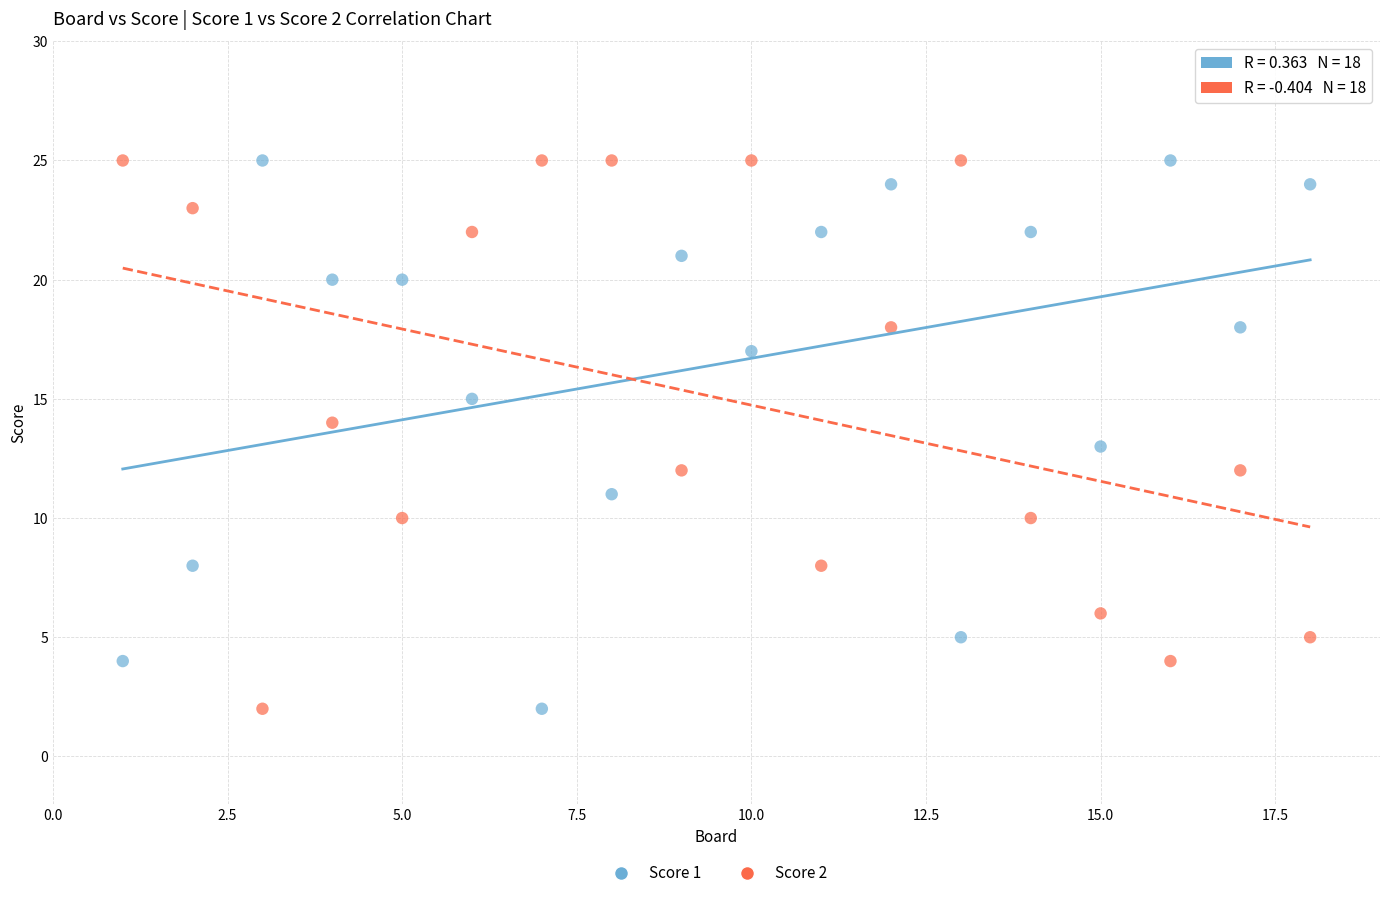

What is the X range (max minus min) for the scatter plot?

17